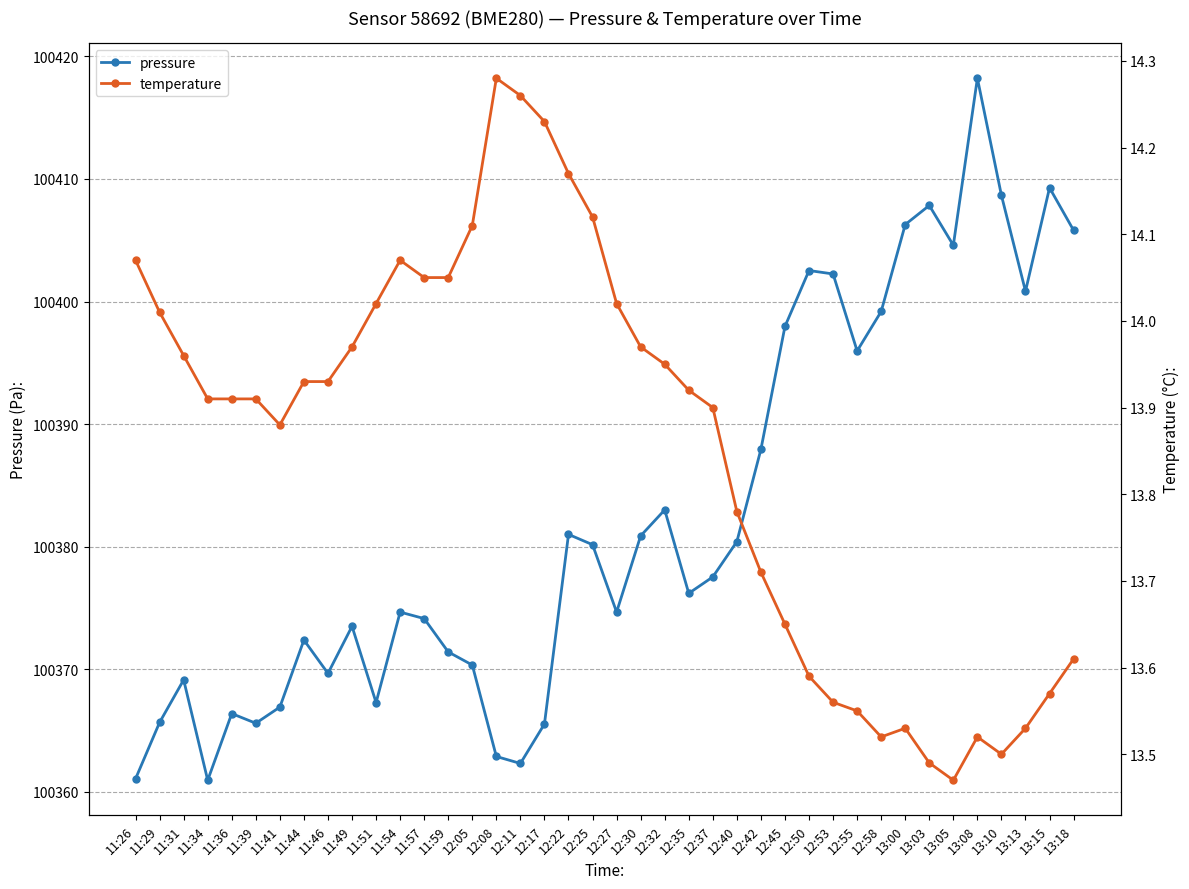

What is the sum of all pressure values?

4015301.0